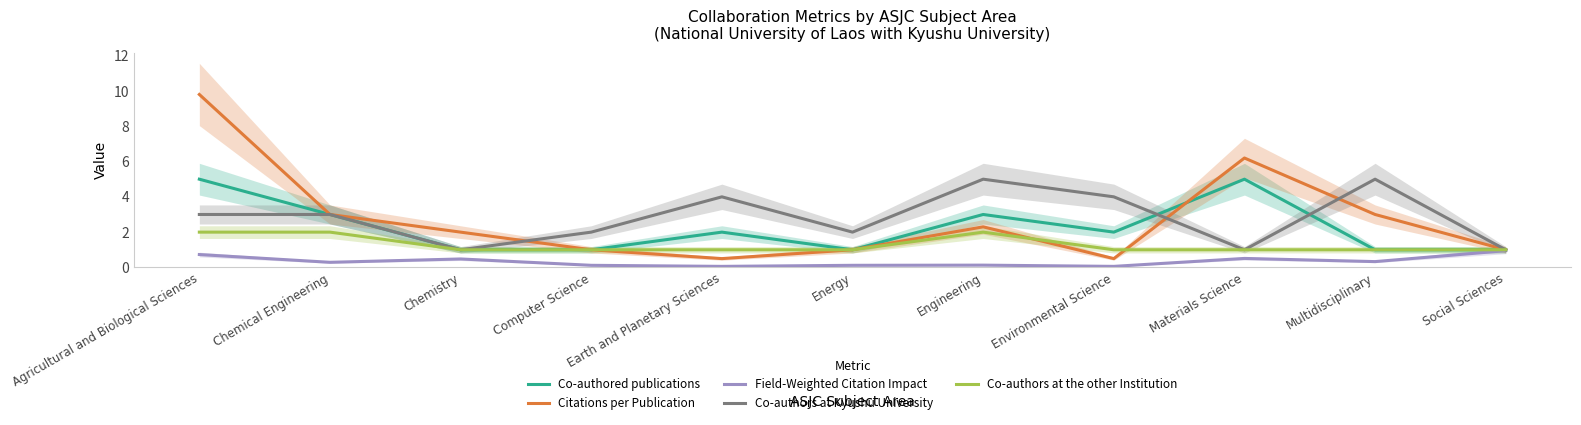

True or false: Citations per Publication and Co-authors at the other Institution cross at least once.

True